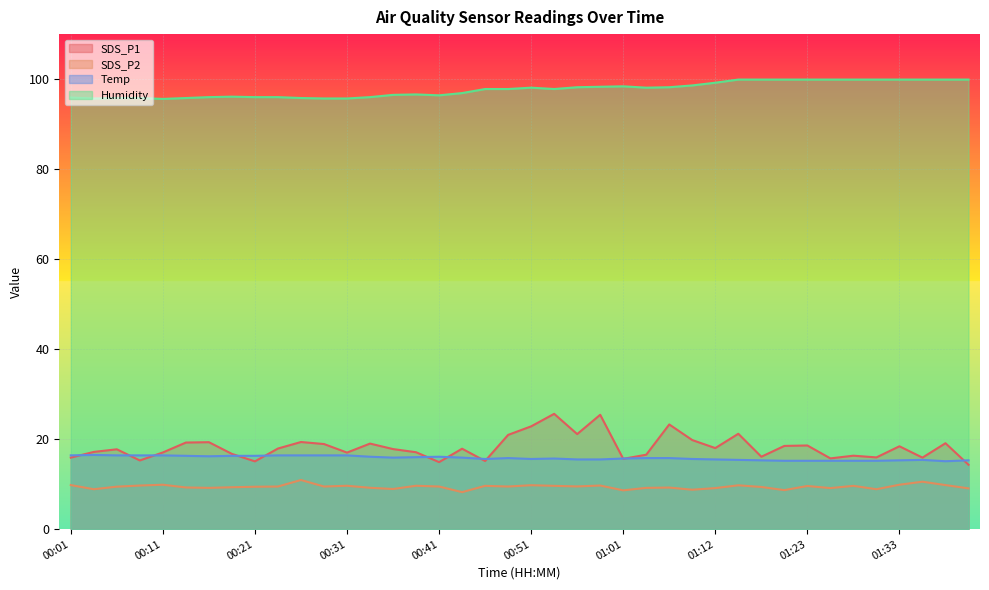

True or false: Temp and Humidity cross at least once.

False